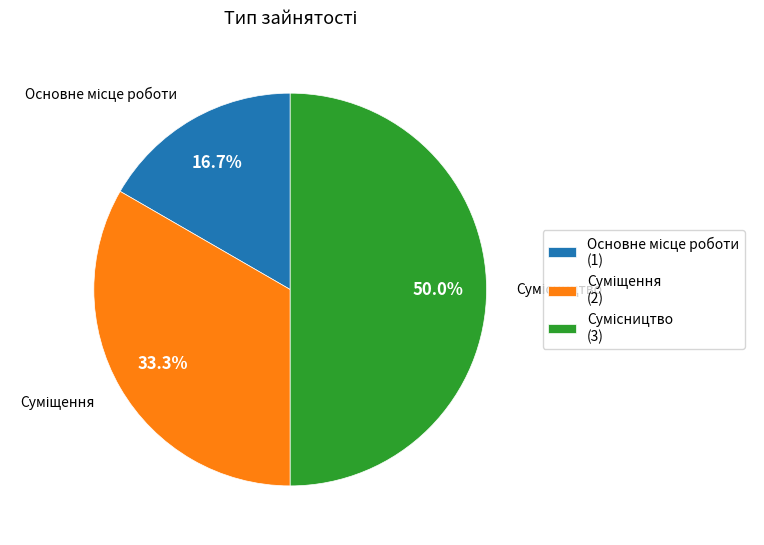

True or false: Основне місце роботи accounts for 27% of the total.

False